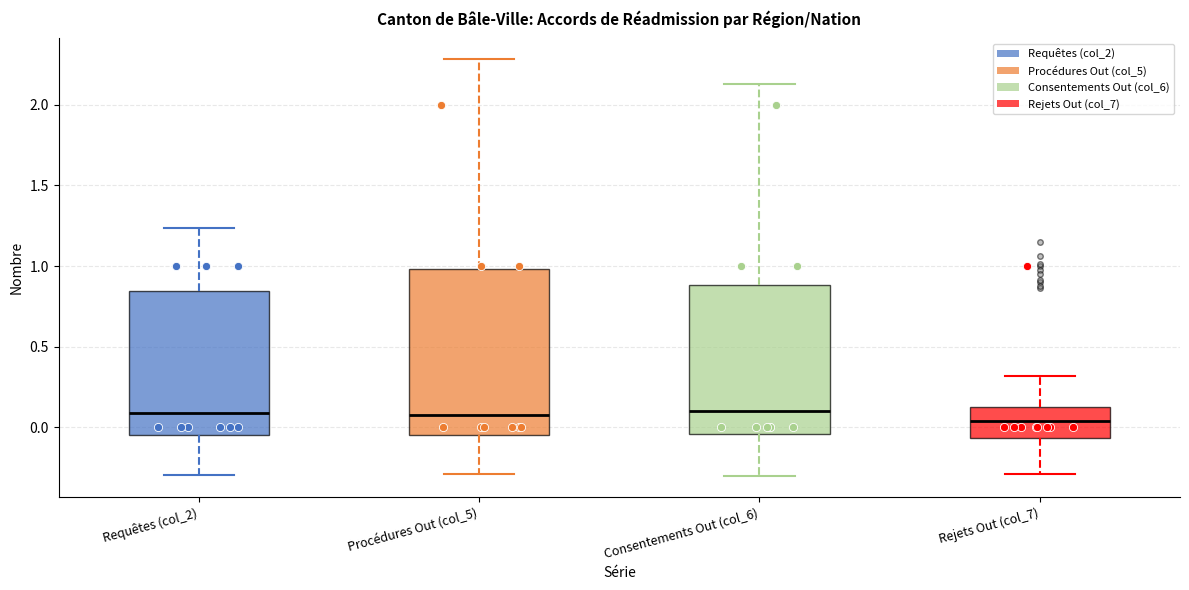

Where does the lower whisker of the box for Requêtes (col_2) end on the y-axis? The values are not printed on the chart, so give them approximately, as read against the axis.

-0.30